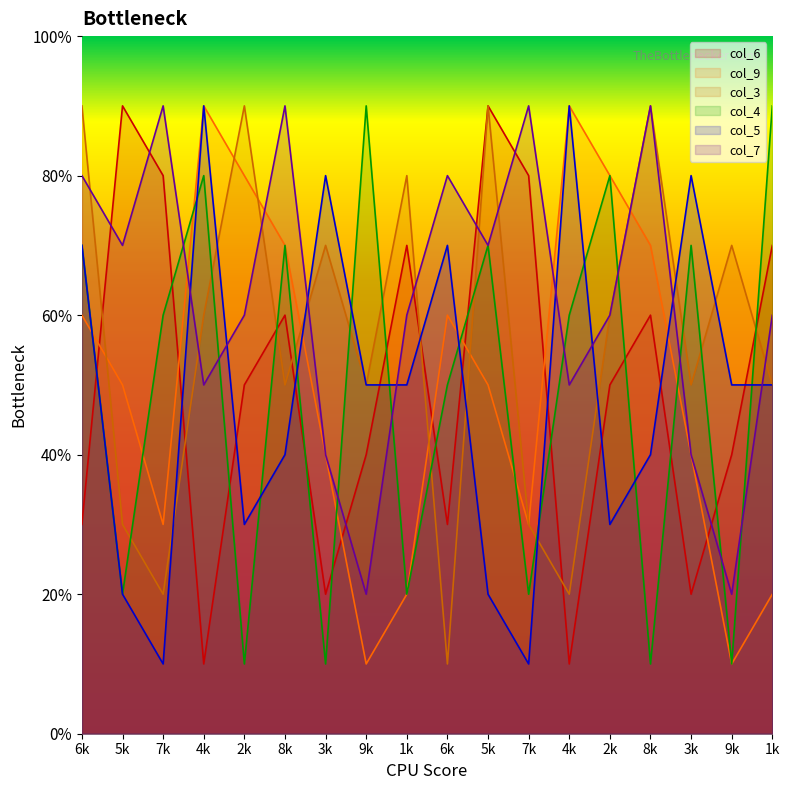

True or false: col_4 and col_7 cross at least once.

True